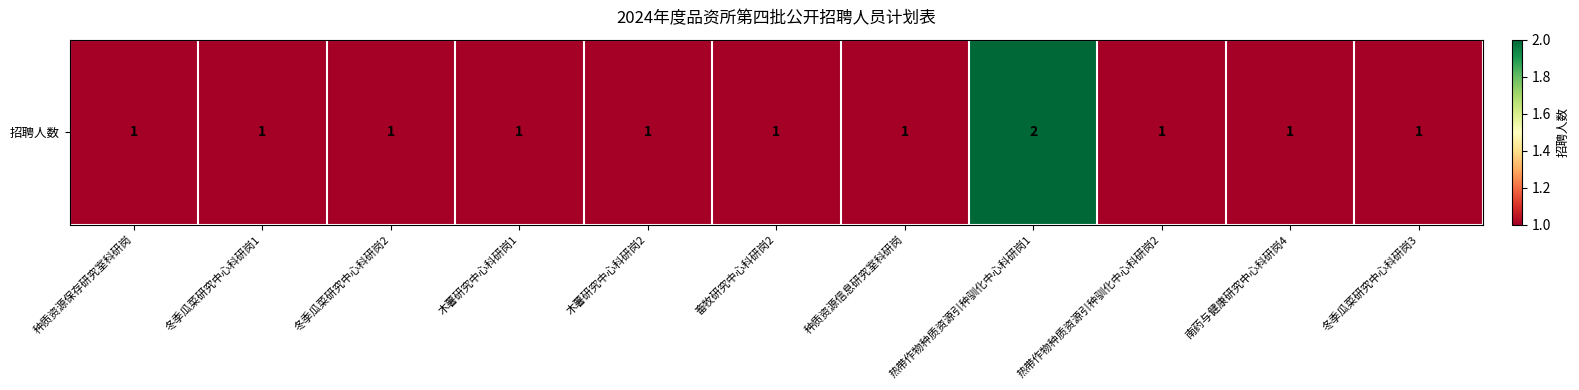

What is the maximum value shown in the chart?

2